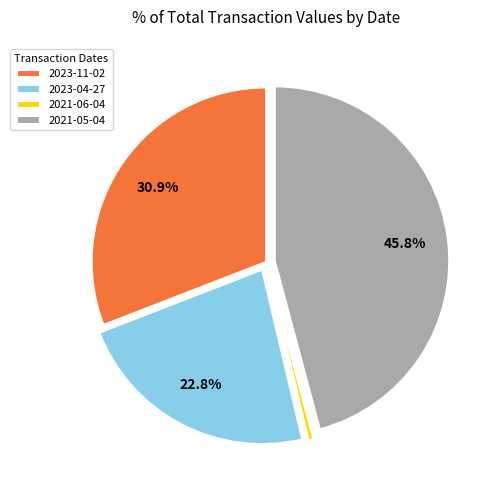

Is there a majority slice in this chart?

No